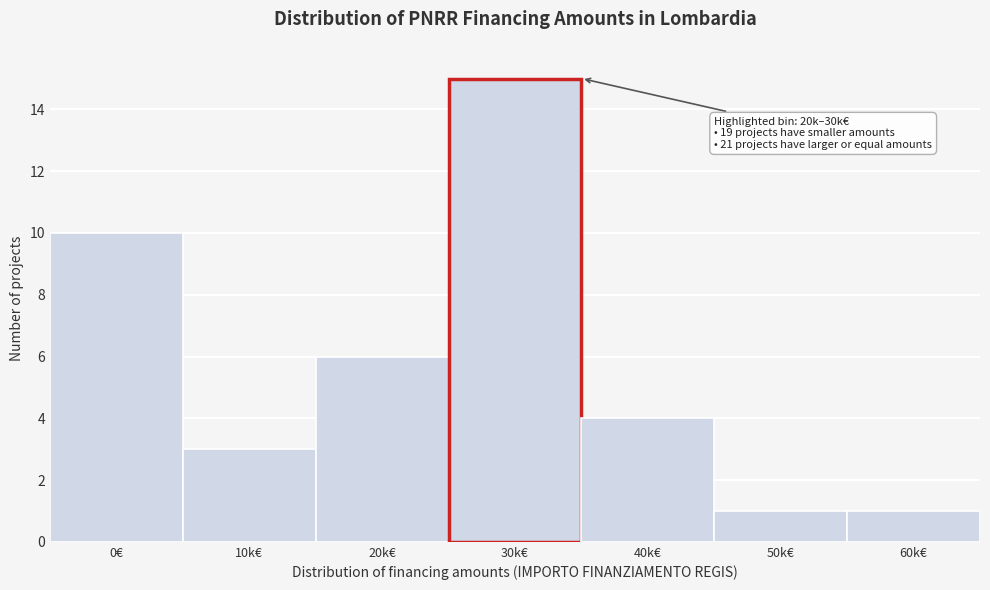

Reading left to right, list all the values displayed in this chart.

0€=10	10k€=3	20k€=6	30k€=15	40k€=4	50k€=1	60k€=1